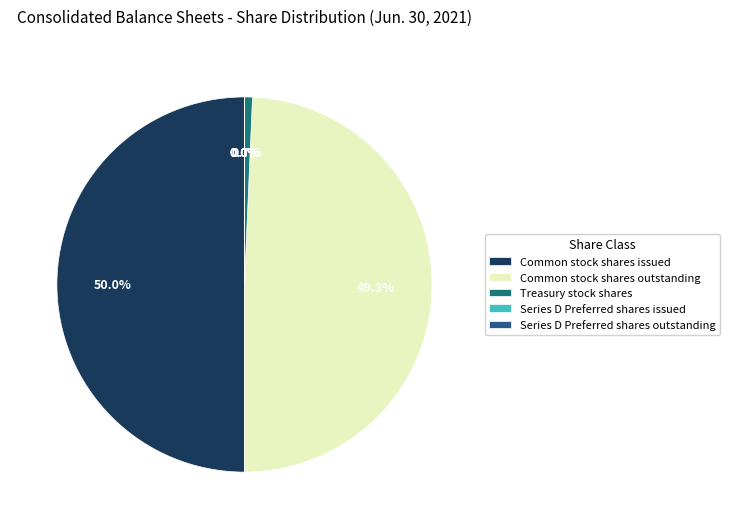

What is the change in value from Common stock shares issued to Series D Preferred shares outstanding?

-158953491